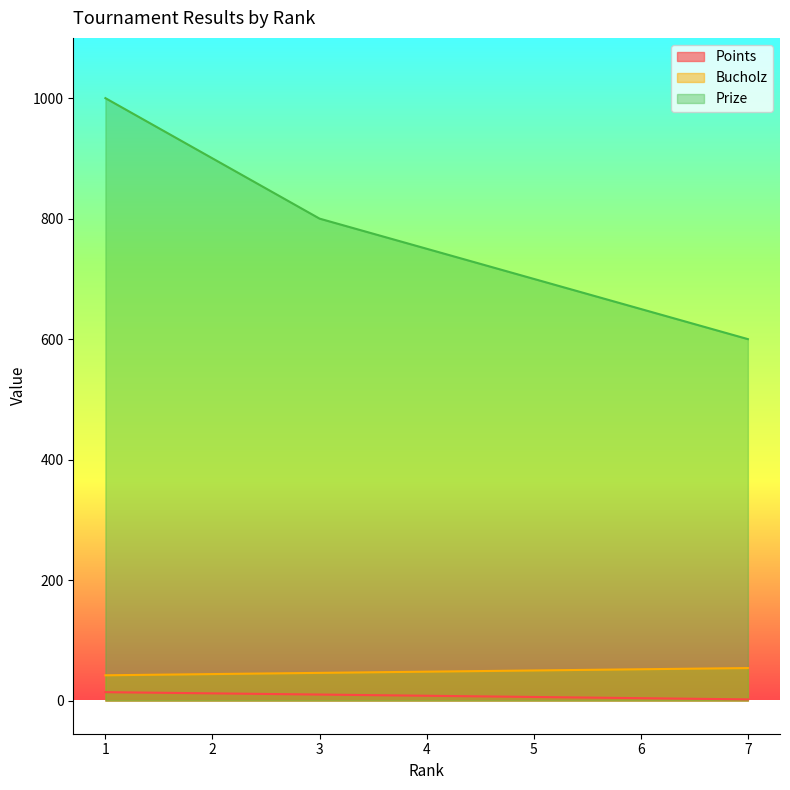

True or false: Points and Bucholz intersect in this chart.

False